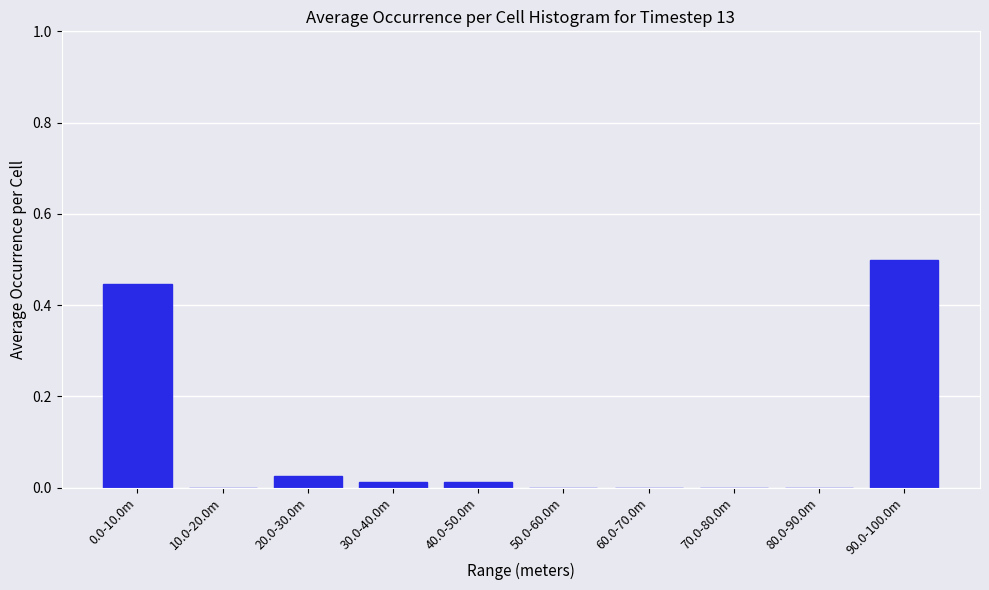

Between 20.0-30.0m and 70.0-80.0m, which is larger?

20.0-30.0m